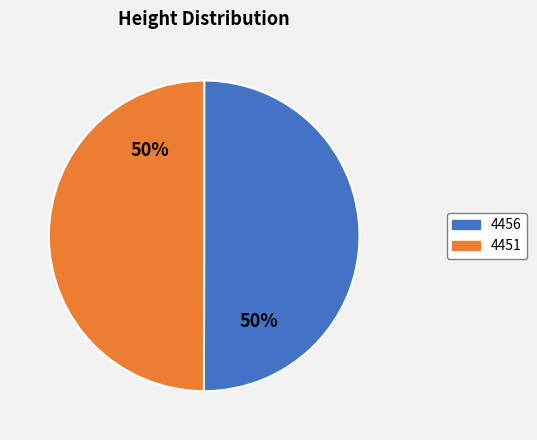

To the nearest percent, what is the average slice percentage?

50%